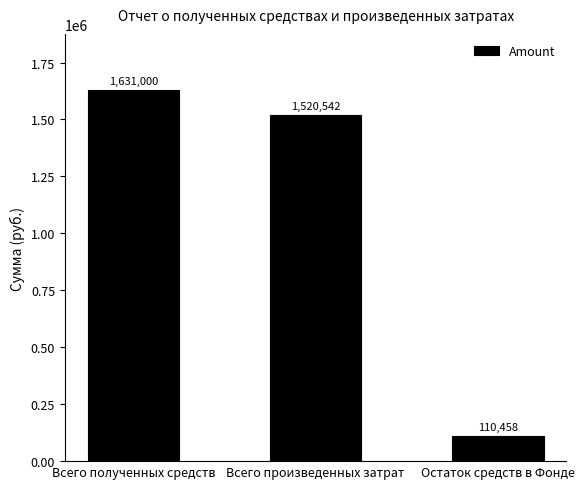

Where is the data nearest to the value 870729?

Всего произведенных затрат